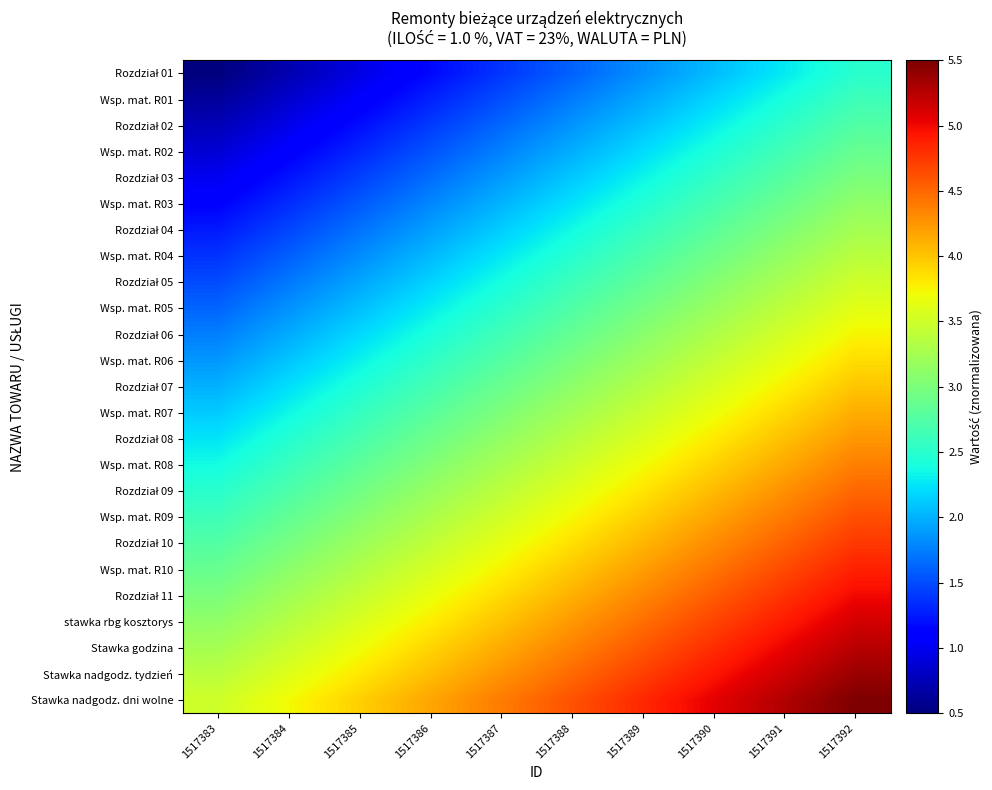

At 1517390, list the series in order from smallest to largest.

Rozdział 01, Wsp. mat. R01, Rozdział 02, Wsp. mat. R02, Rozdział 03, Wsp. mat. R03, Rozdział 04, Wsp. mat. R04, Rozdział 05, Wsp. mat. R05, Rozdział 06, Wsp. mat. R06, Rozdział 07, Wsp. mat. R07, Rozdział 08, Wsp. mat. R08, Rozdział 09, Wsp. mat. R09, Rozdział 10, Wsp. mat. R10, Rozdział 11, stawka rbg kosztorys, Stawka godzina, Stawka nadgodz. tydzień, Stawka nadgodz. dni wolne